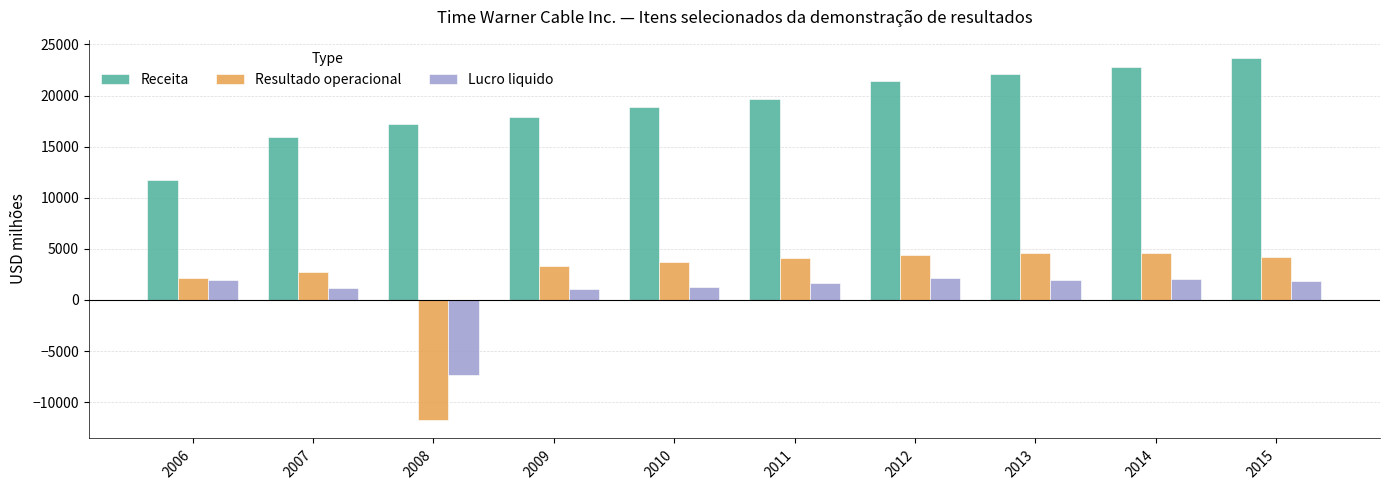

At how many categories does at least one series exceed 13576?

9